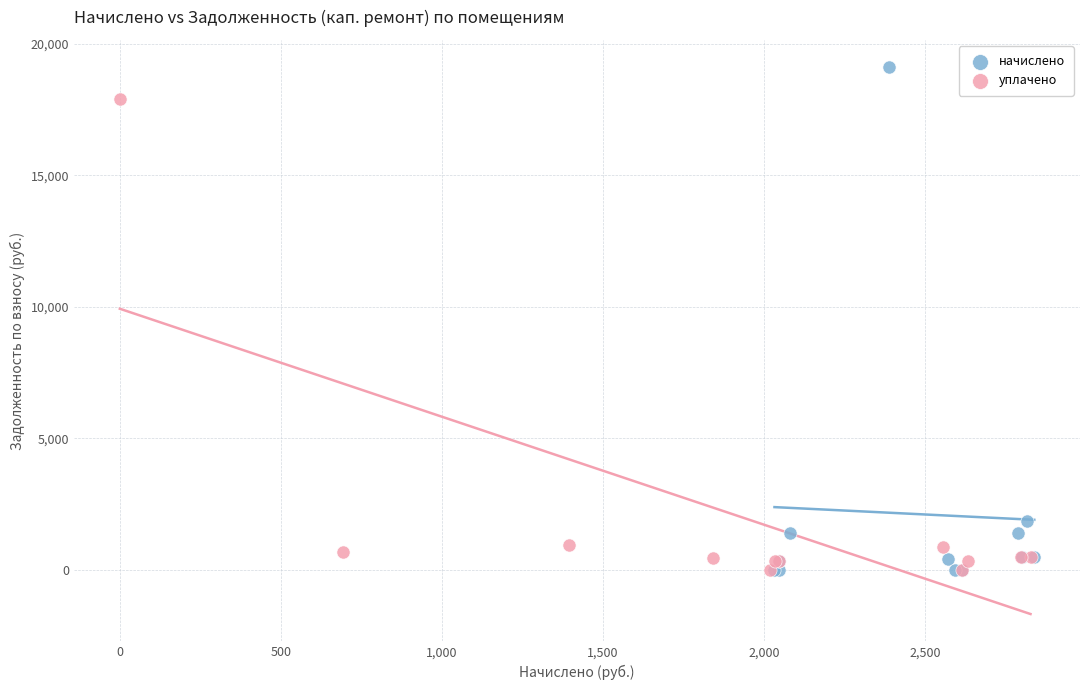

Which series has the largest Y range (max minus min)?

начислено